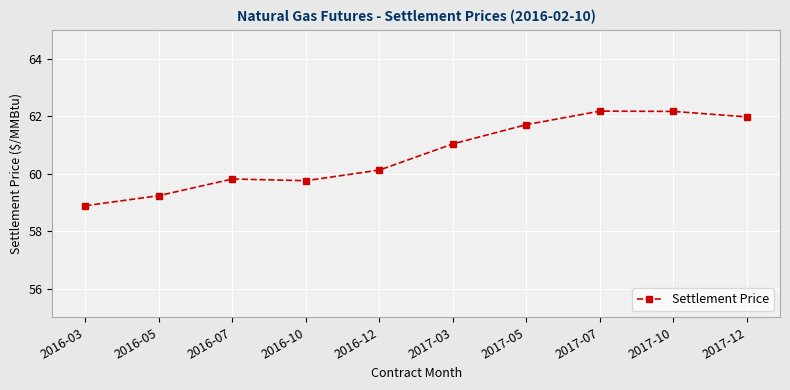

The value at 2016-10 is 15.8. True or false?

False